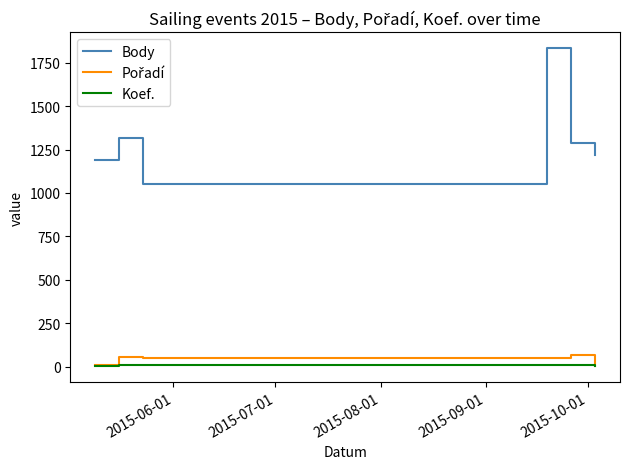

True or false: Body and Koef. intersect in this chart.

False